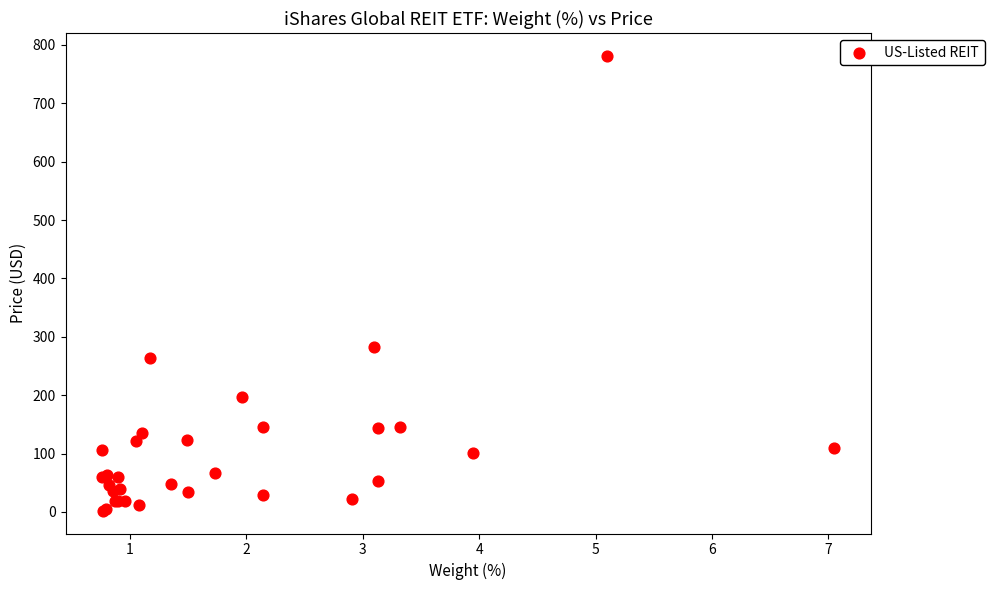

What Y value in the scatter plot is closest to 391?

283.0